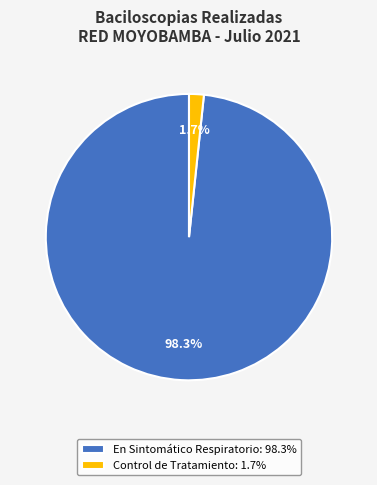

Count the number of slices in the pie.

2